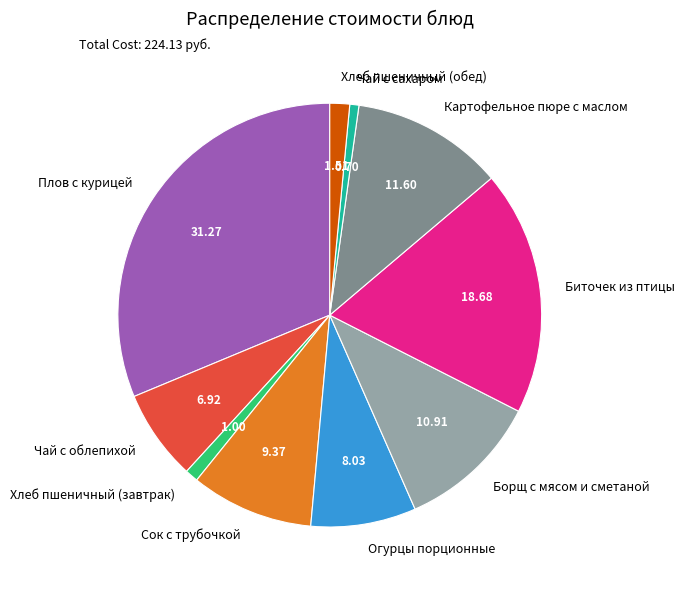

Combined, do Чай с сахаром and Хлеб пшеничный (обед) account for over 50%?

No